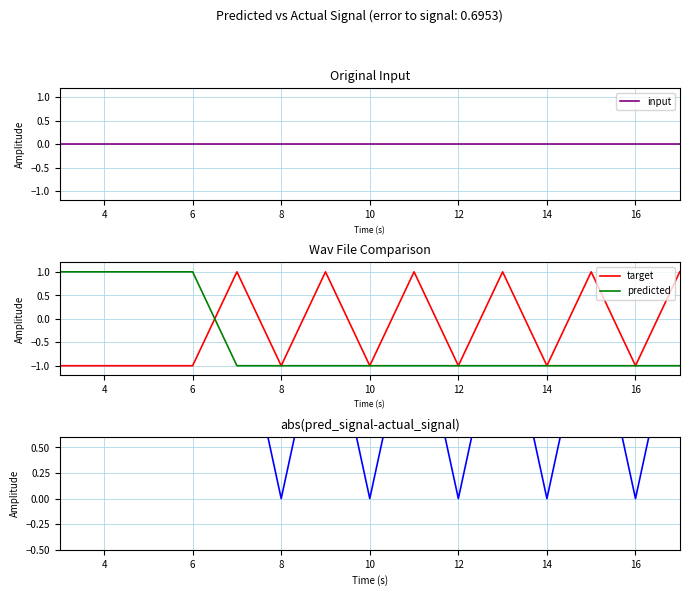

True or false: predicted has more than 0 interior local peaks.

False